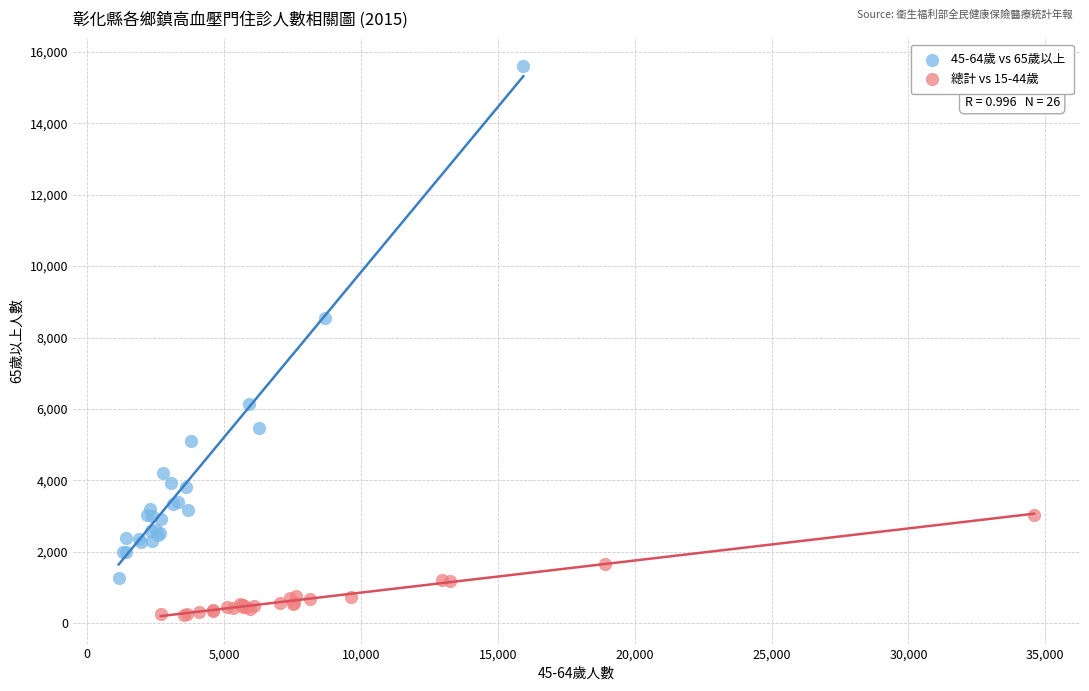

Which series has the widest spread of Y values?

45-64歲 vs 65歲以上